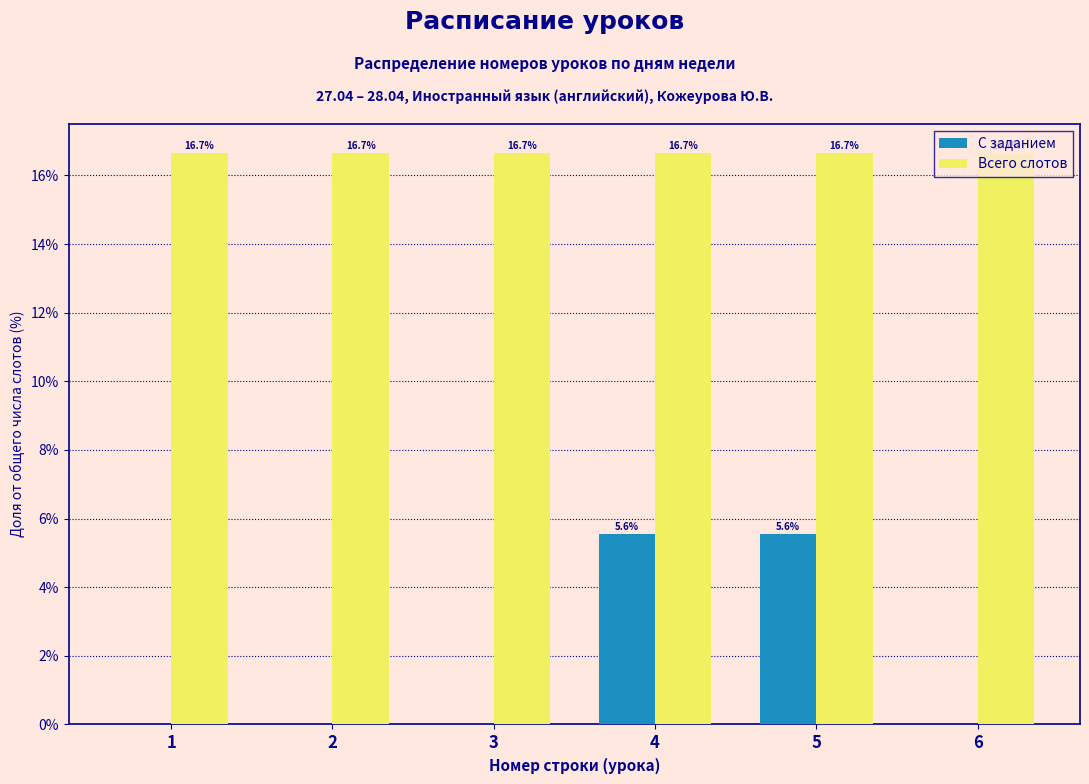

Which series changed the most between 4 and 6?

С заданием